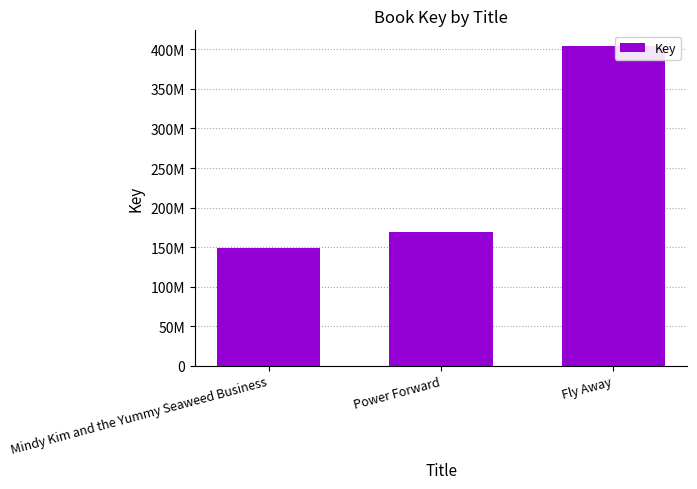

Reading right to left, list all the values displayed in this chart.

403910348	169188594	149015353